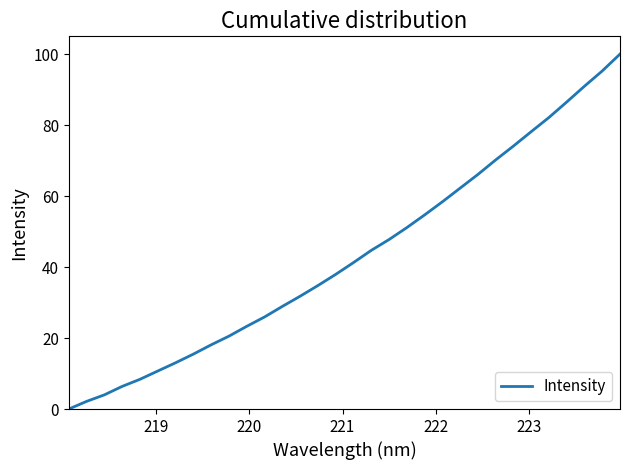

What is the difference between the maximum and minimum values?

100.0